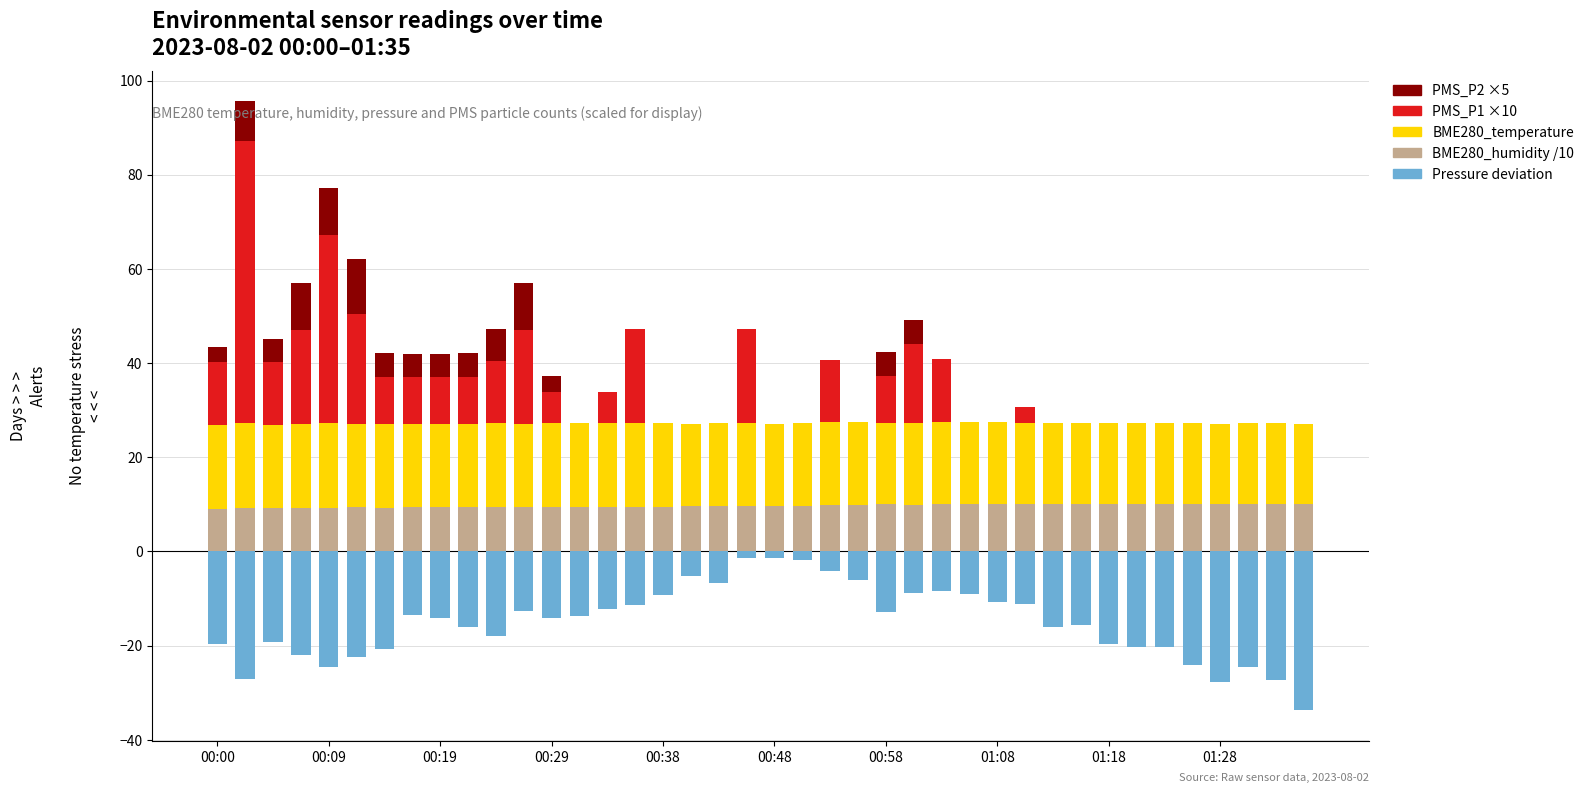

How many bars are there in each group?

5